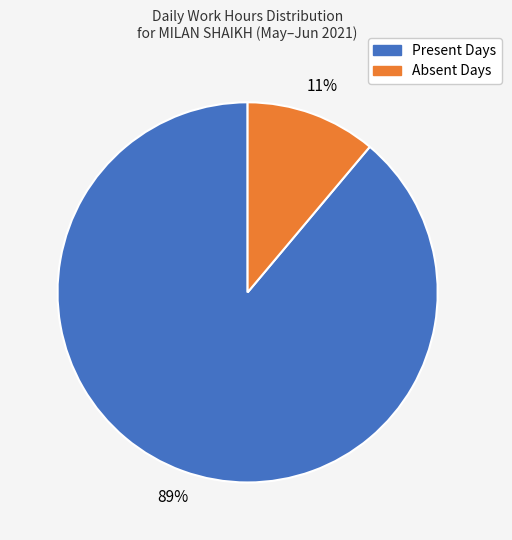

Is there any slice that represents more than half of the pie?

Yes